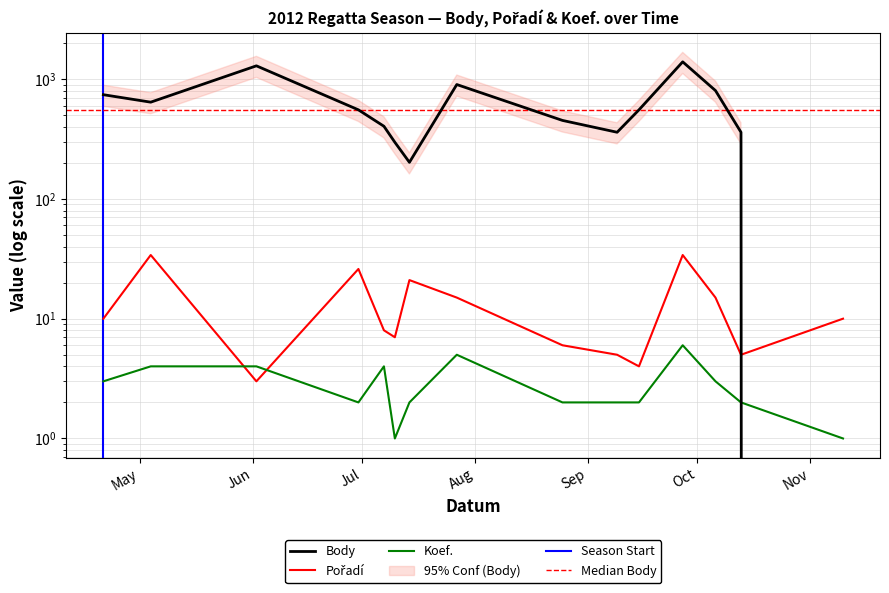

Where do Body and Pořadí first cross each other?

2012-10-13 and 2012-11-10